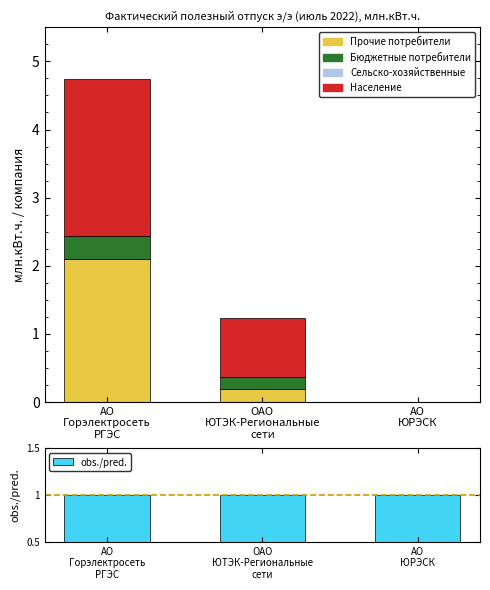

At how many categories does at least one series exceed 2?

1